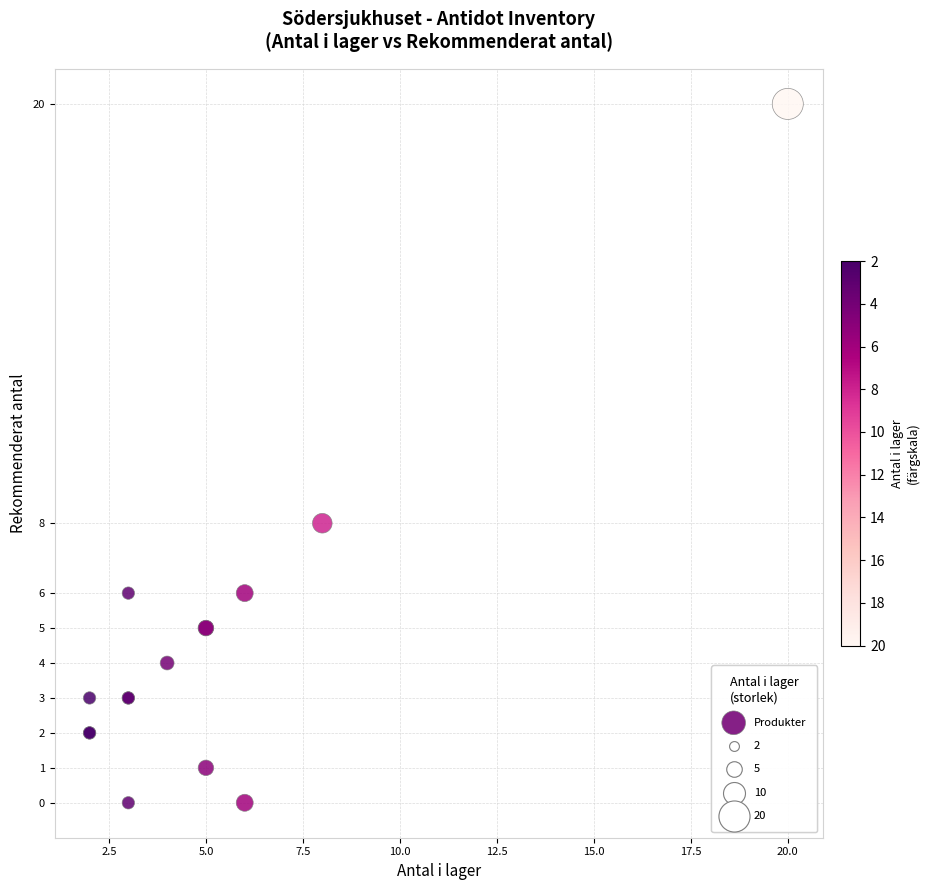

What Y value in the scatter plot is closest to 10?

8